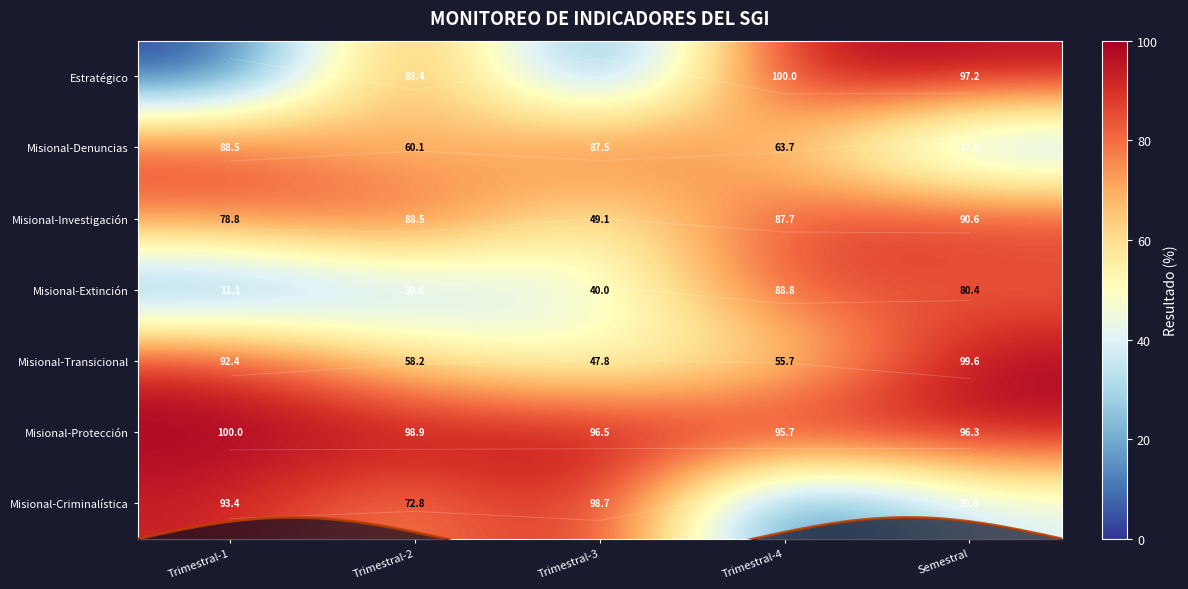

How many values in the Misional-Criminalística series are below 72?

2